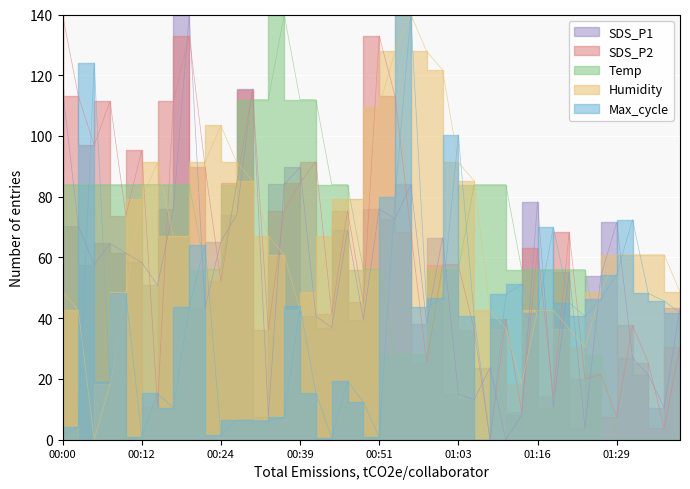

Read the Humidity value at 00:58.

127.8